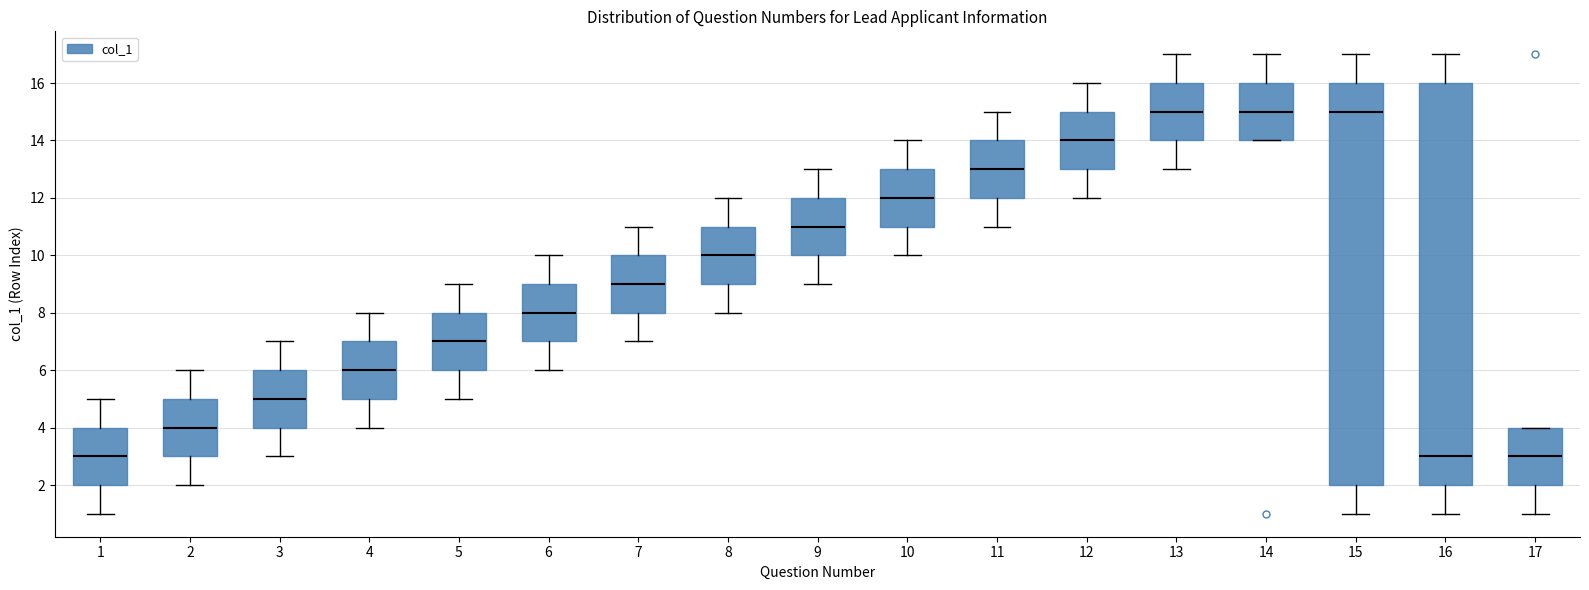

Reading left to right, transcribe this box plot: for each box, give where its median line is, the range the box spans, and where its two whiskers end, as read against the y-axis. The values are not printed on the chart, so give them approximately, as read against the axis.

1: median 3, box 2 to 4, whiskers 1 to 5
2: median 4, box 3 to 5, whiskers 2 to 6
3: median 5, box 4 to 6, whiskers 3 to 7
4: median 6, box 5 to 7, whiskers 4 to 8
5: median 7, box 6 to 8, whiskers 5 to 9
6: median 8, box 7 to 9, whiskers 6 to 10
7: median 9, box 8 to 10, whiskers 7 to 11
8: median 10, box 9 to 11, whiskers 8 to 12
9: median 11, box 10 to 12, whiskers 9 to 13
10: median 12, box 11 to 13, whiskers 10 to 14
11: median 13, box 12 to 14, whiskers 11 to 15
12: median 14, box 13 to 15, whiskers 12 to 16
13: median 15, box 14 to 16, whiskers 13 to 17
14: median 15, box 14 to 16, whiskers 14 to 17
15: median 15, box 2 to 16, whiskers 1 to 17
16: median 3, box 2 to 16, whiskers 1 to 17
17: median 3, box 2 to 4, whiskers 1 to 4